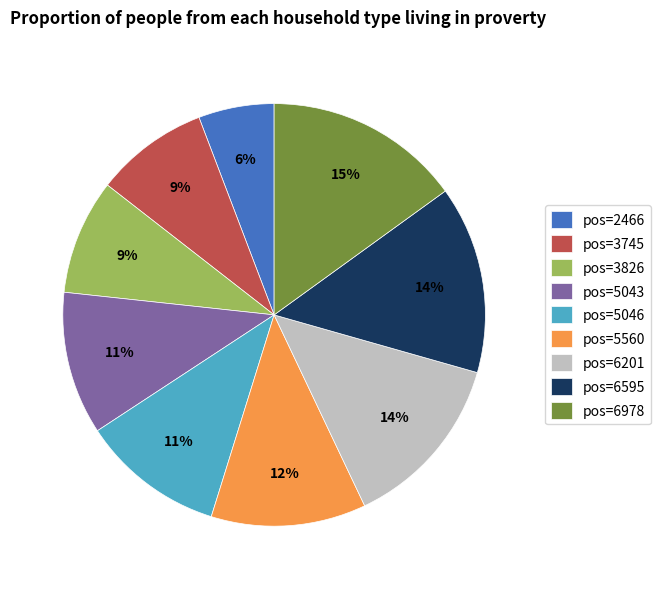

To the nearest percent, what portion does pos=2466 represent?

6%